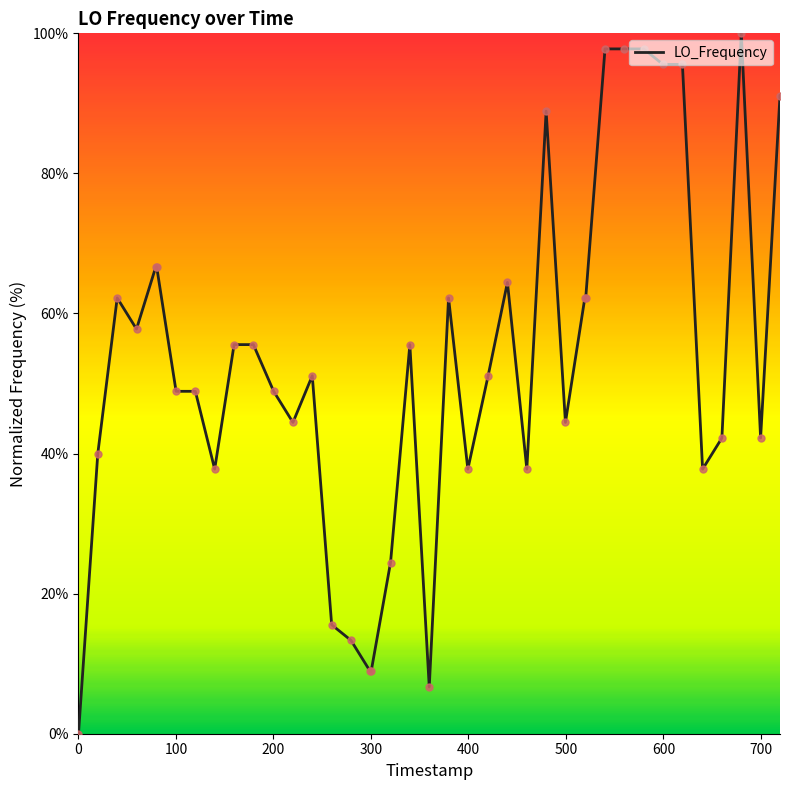

What is the difference between the maximum and minimum values?

100.0